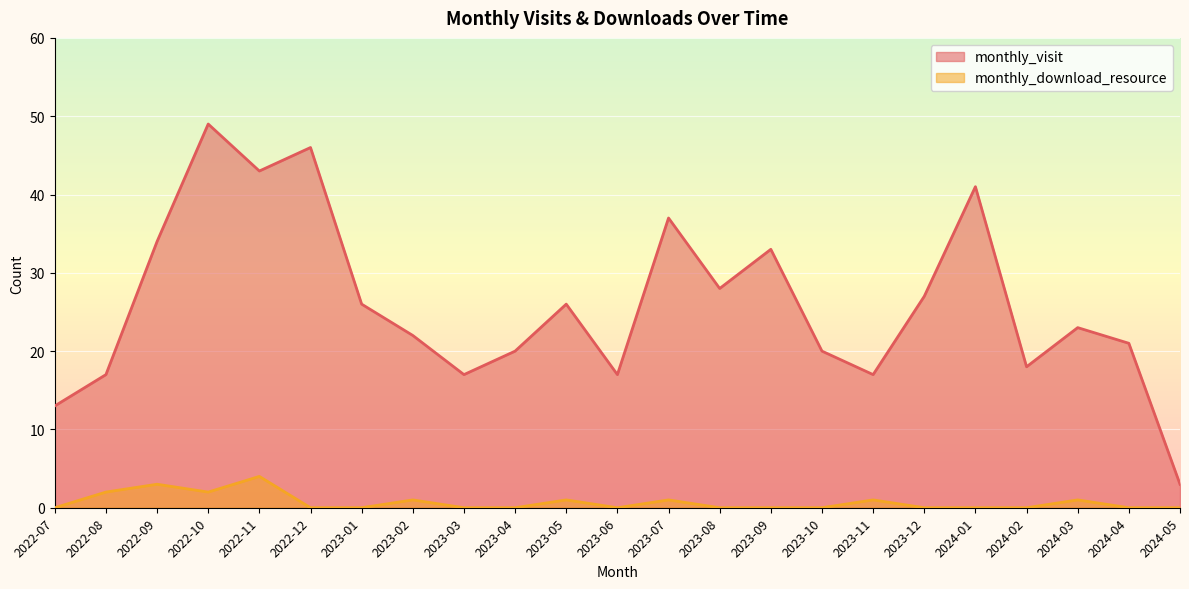

At 2023-04, list the series in order from largest to smallest.

monthly_visit, monthly_download_resource